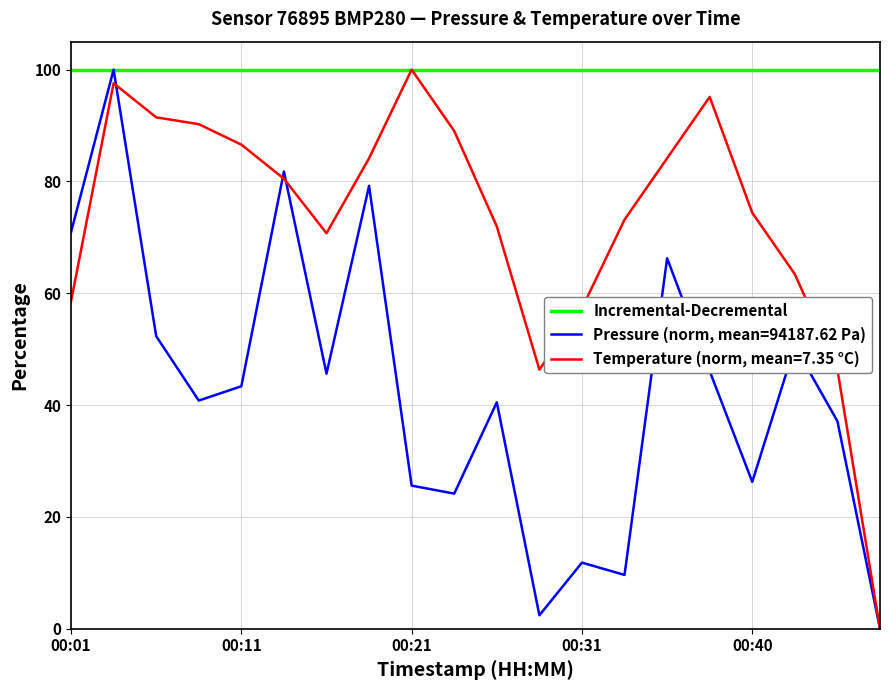

List the series in order of their overall mean, lowest first.

Pressure (norm, mean=94187.62 Pa), Temperature (norm, mean=7.35 °C), Incremental-Decremental